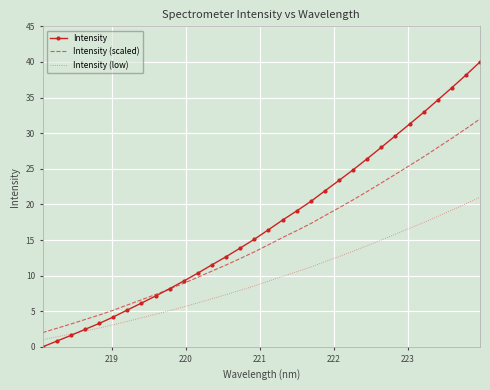

Which series has the largest total across all categories?

Intensity